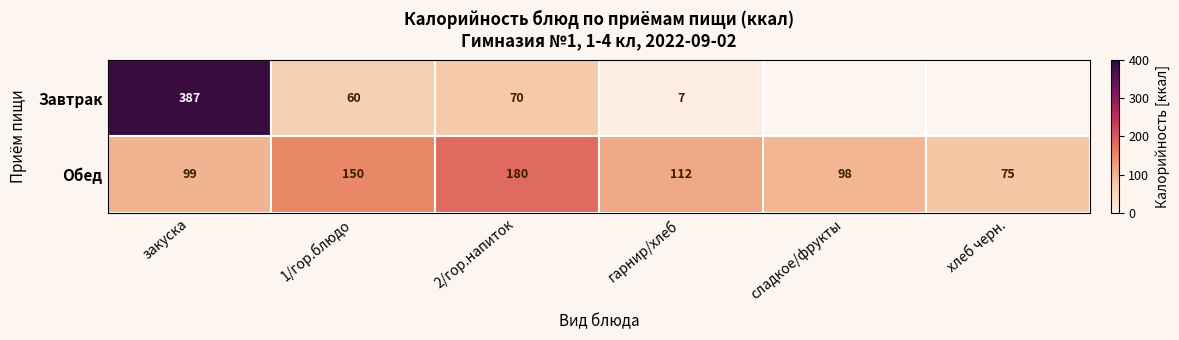

What is the difference between the highest and lowest values at закуска?

288